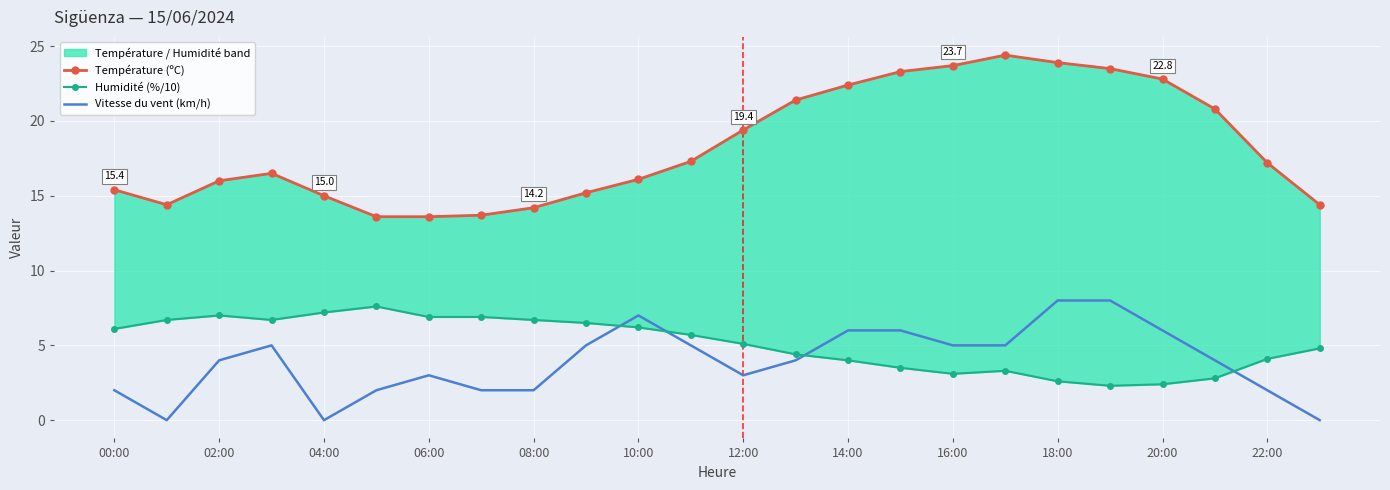

Where does the Humidité (%/10) series first go above 5?

00:00